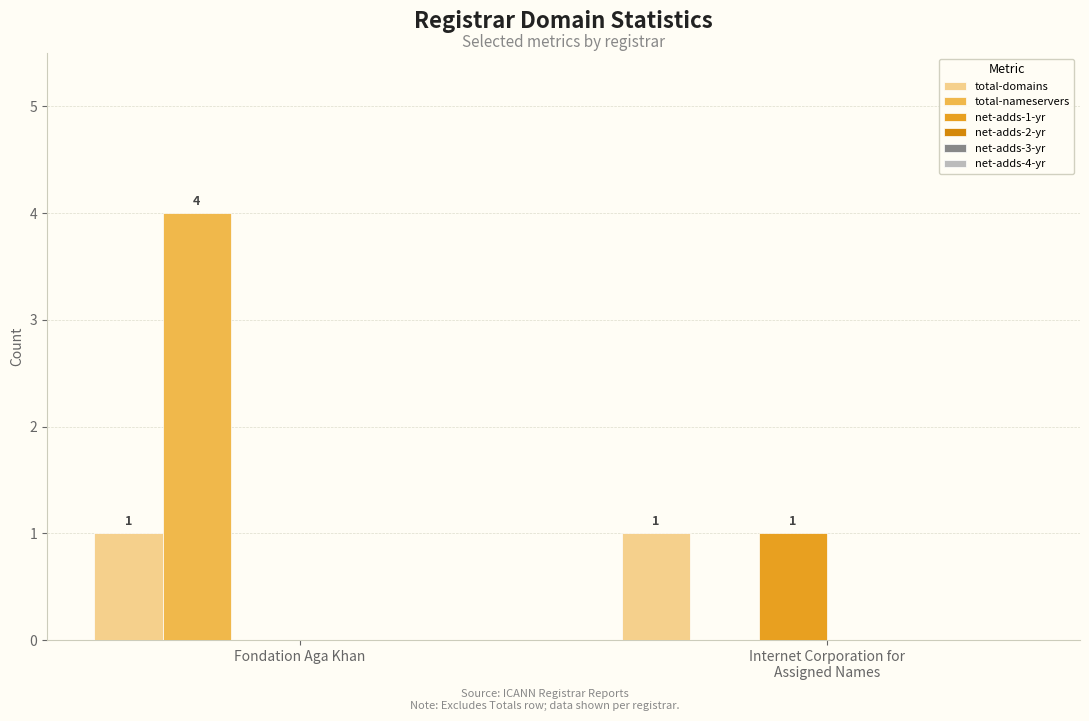

How many groups of bars are there?

2